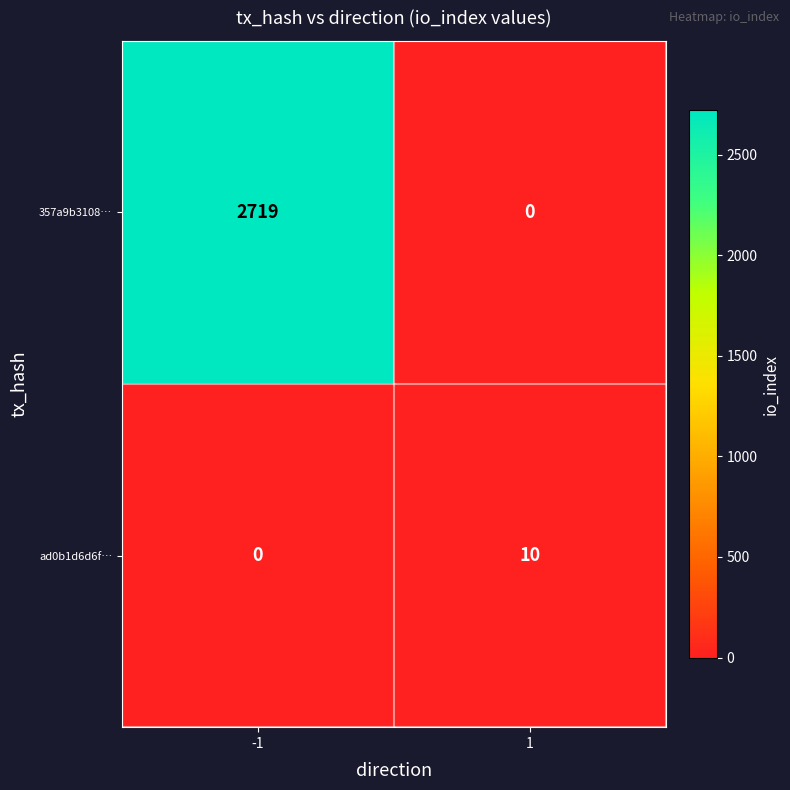

Count the number of categories in the chart.

2